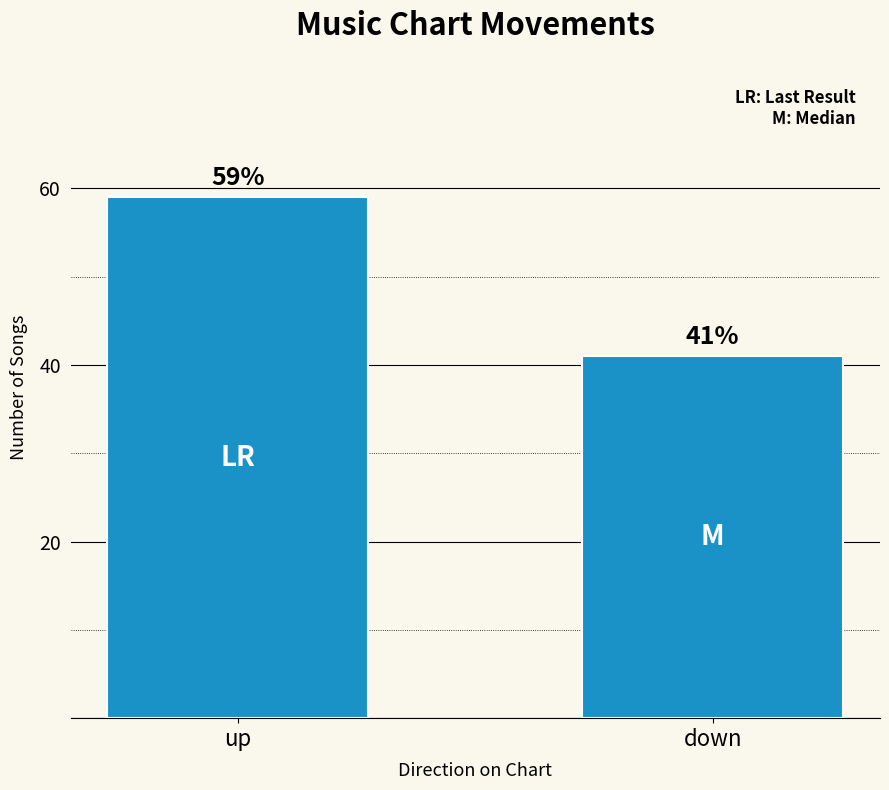

How many distinct data groups are displayed?

1